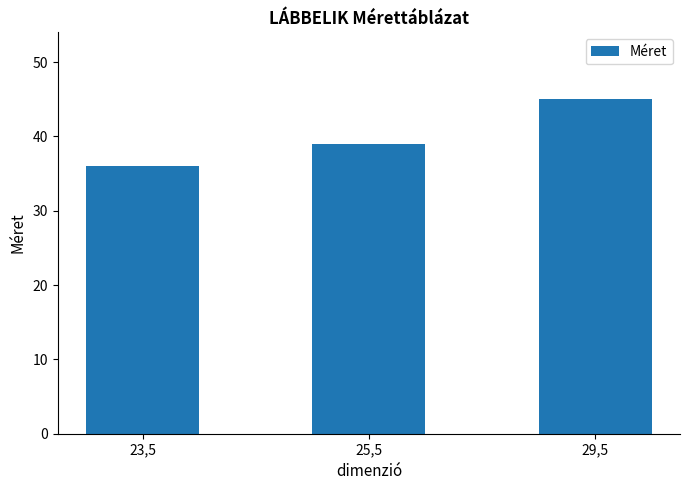

Reading right to left, extract all data points from this chart.

29,5=45	25,5=39	23,5=36